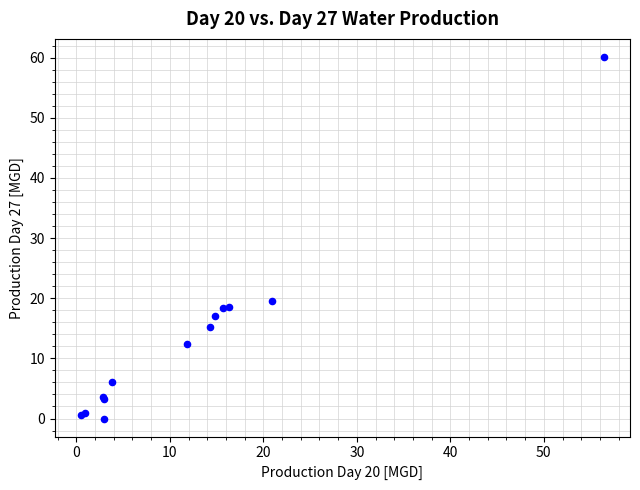

What Y value in the scatter plot is closest to 30?

19.6